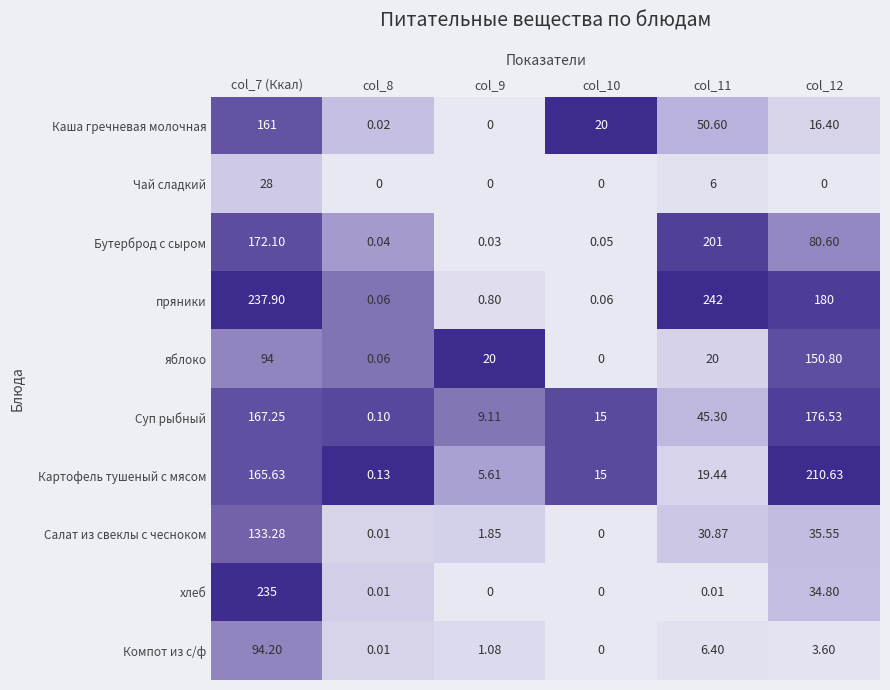

Which series has the largest total across all categories?

пряники